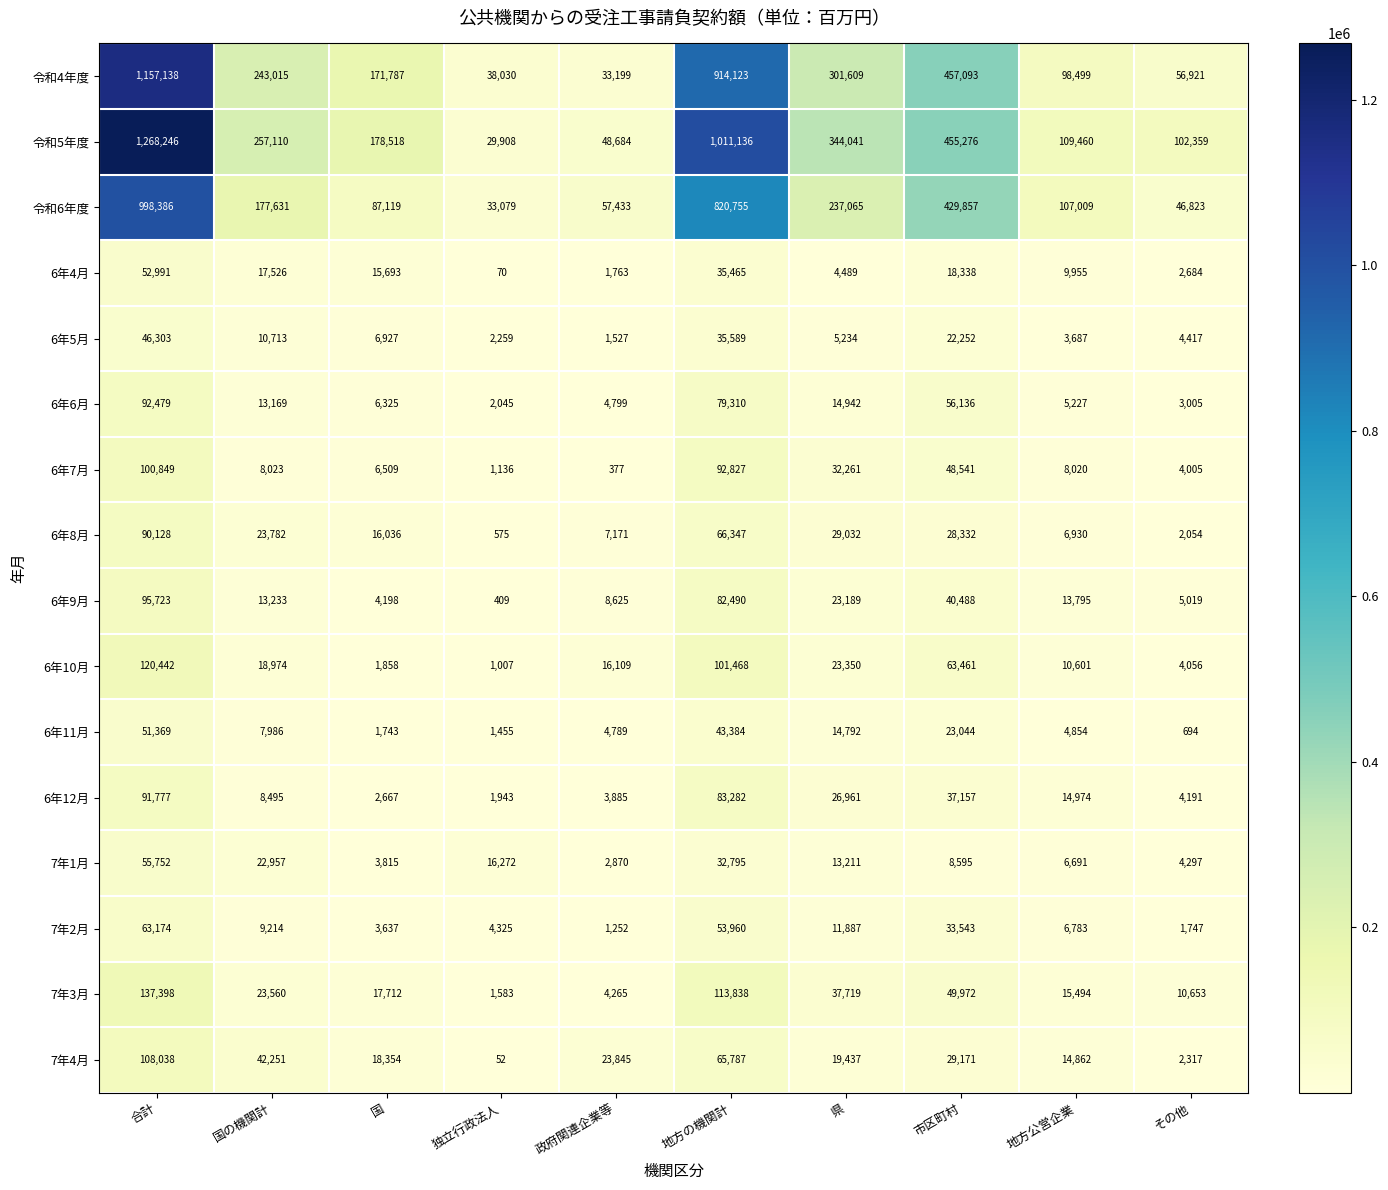

Which series has the largest total across all categories?

令和5年度